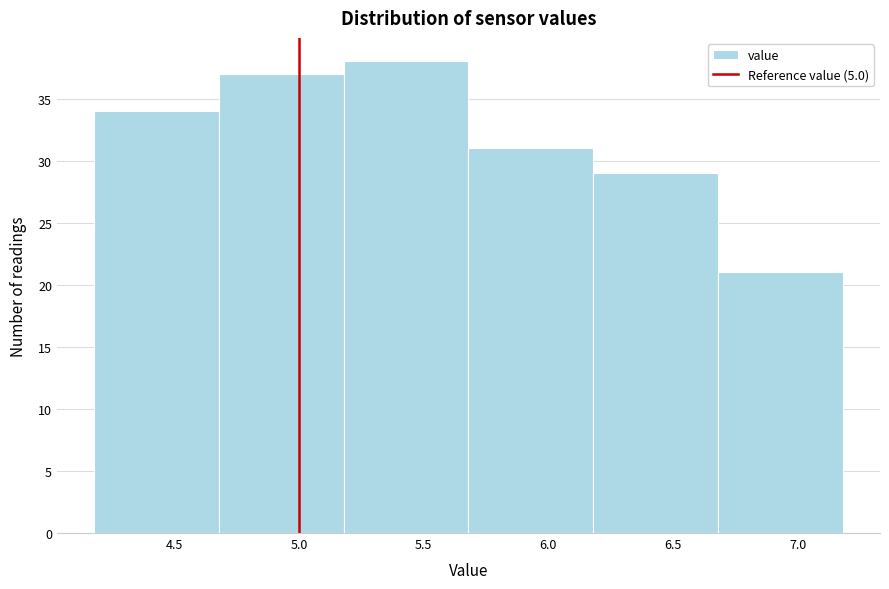

Which range on the x-axis has the tallest bar?

5.18 to 5.68